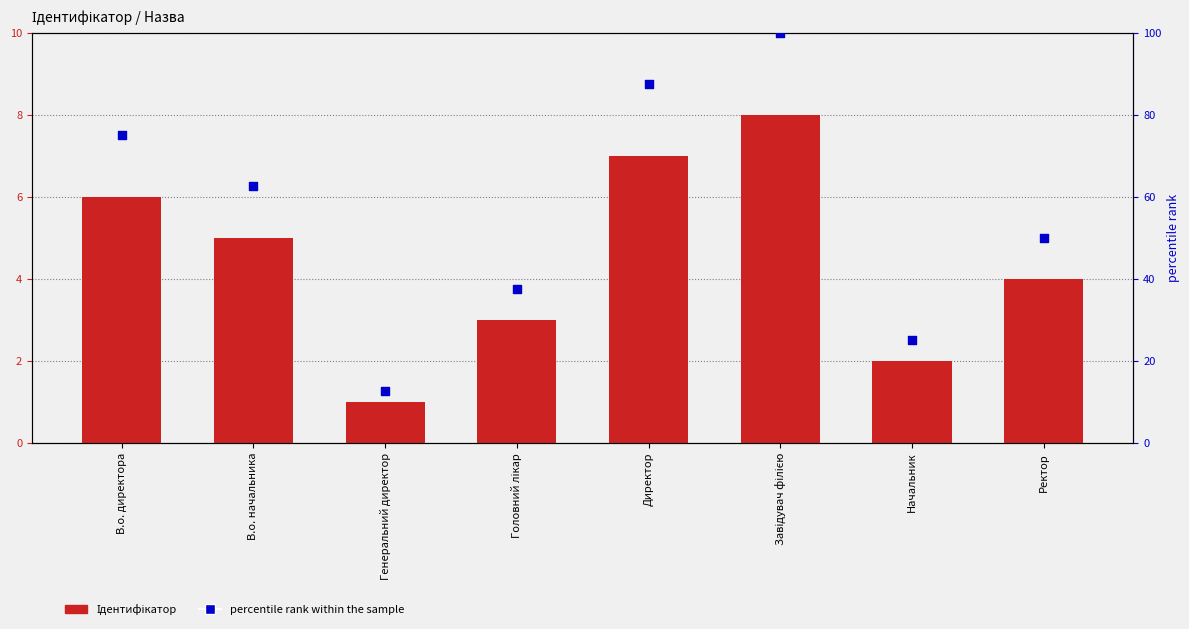

At how many categories does at least one series exceed 33?

6